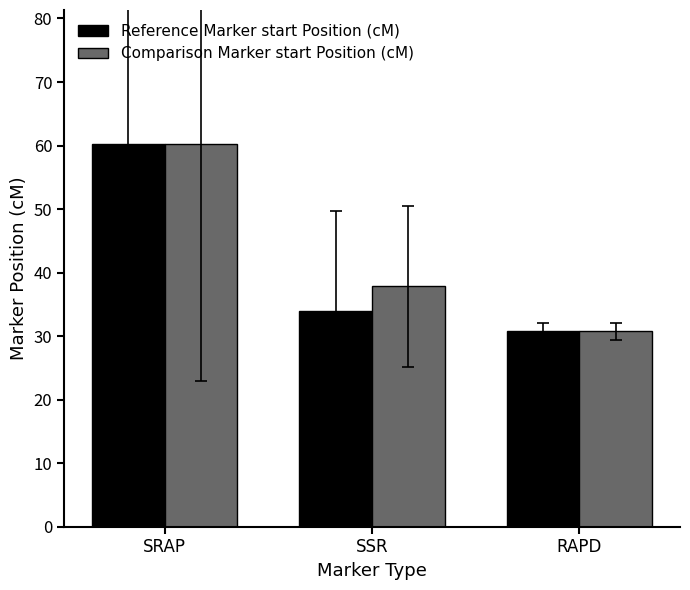

Where is Reference Marker start Position (cM) nearest to the value 45?

SSR